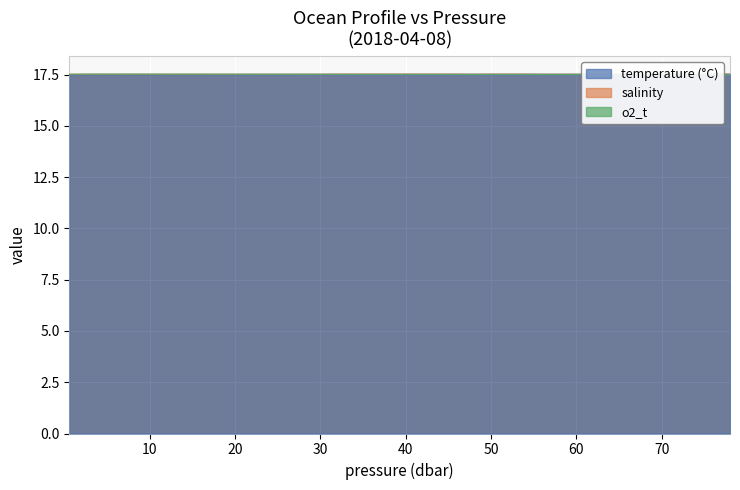

At which category is the sum across all series the highest?

36.0